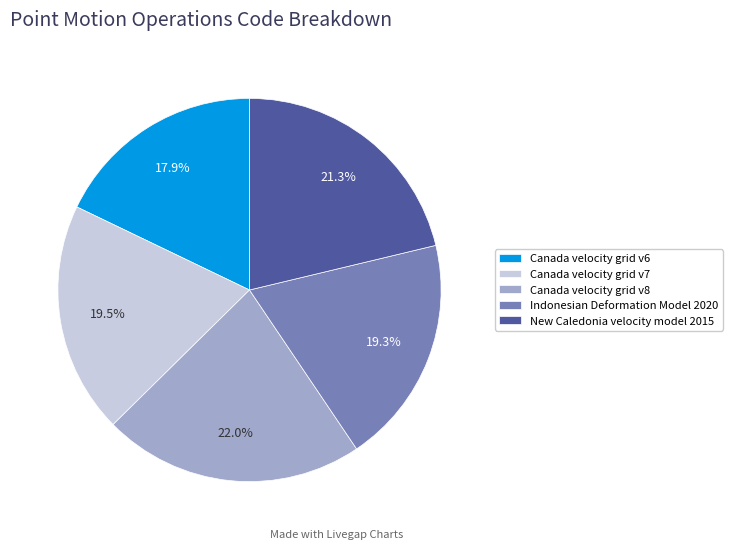

Does Canada velocity grid v6 represent more than half of the total?

No